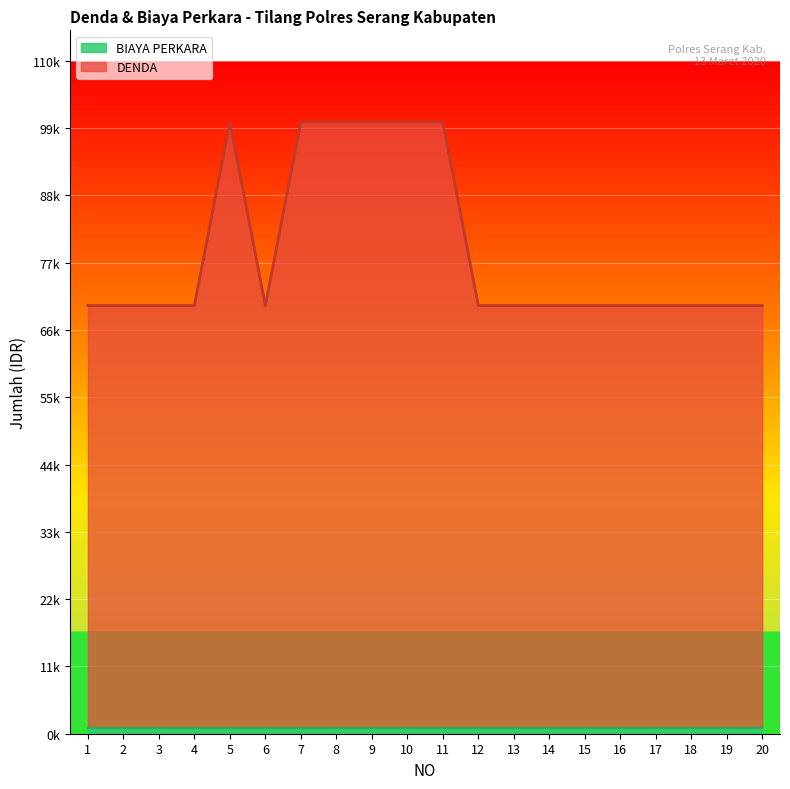

What is the greatest value displayed?

100000